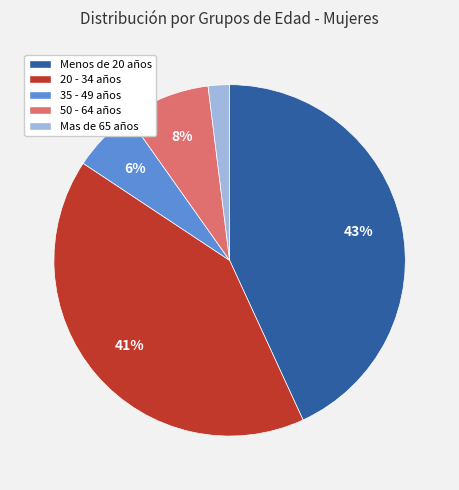

Which slice is the smallest?

Mas de 65 años